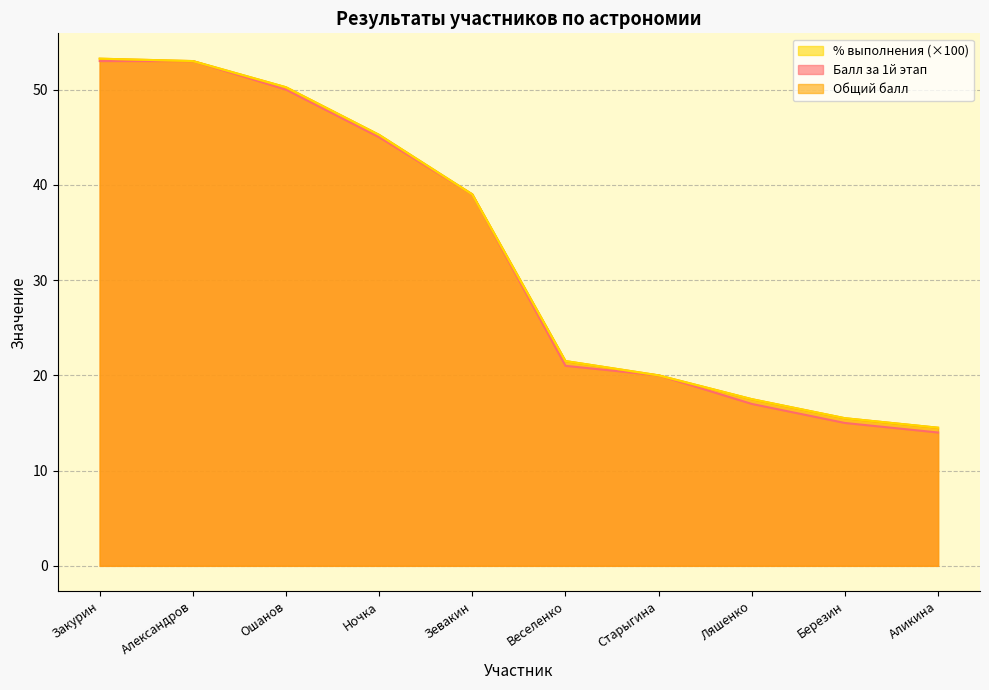

At which label does Общий балл reach its peak?

Закурин